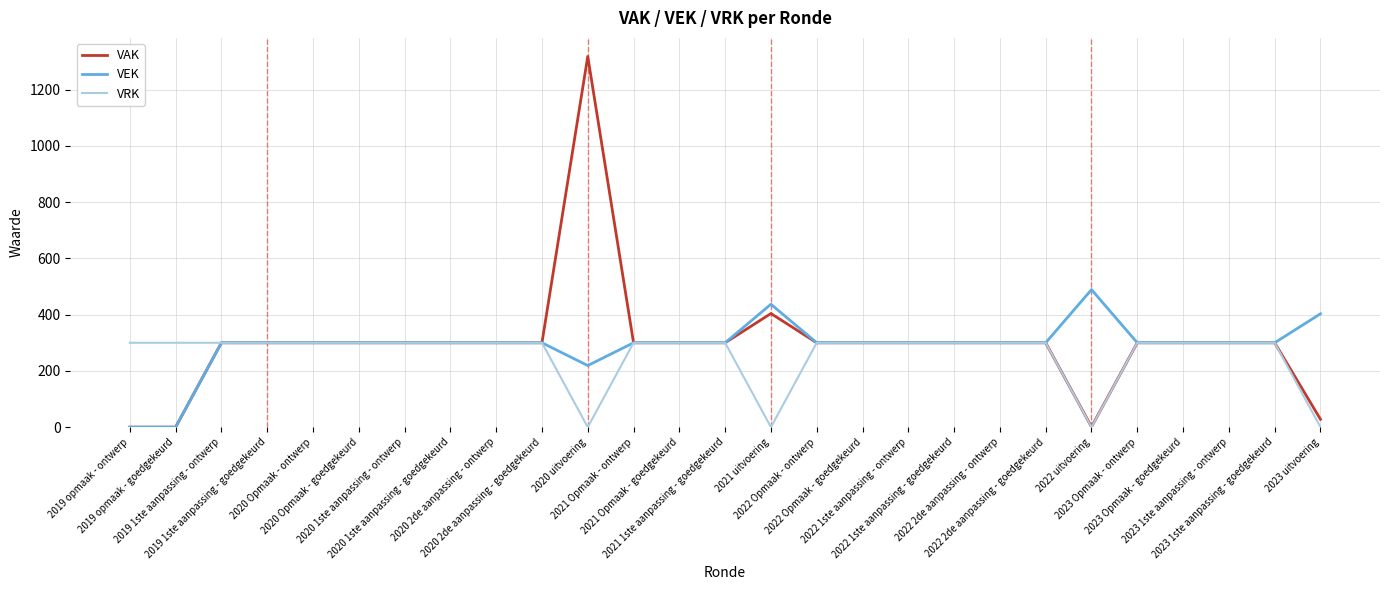

Is this an area chart (filled region under the line)?

No